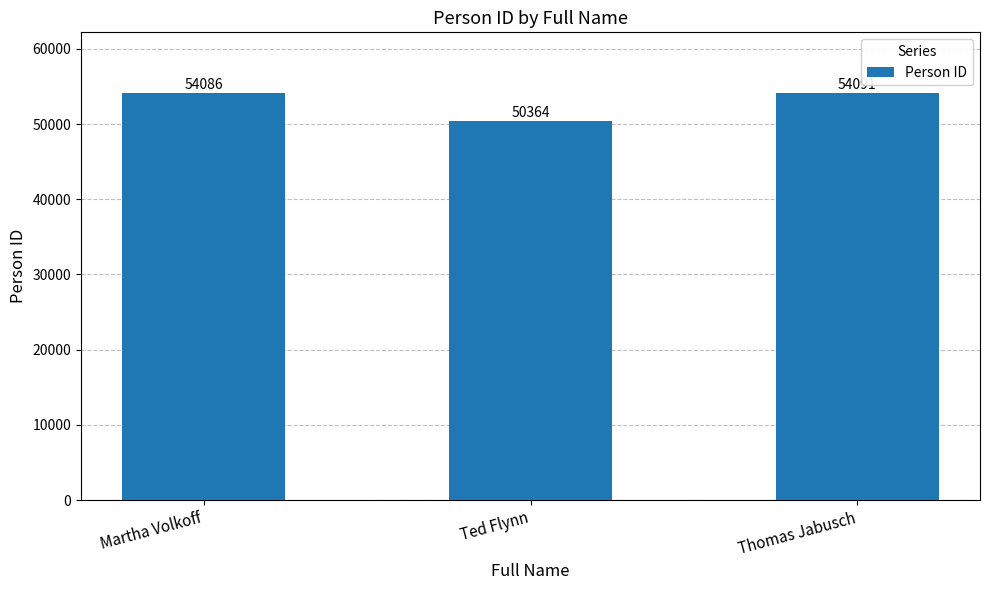

Reading left to right, transcribe all the data shown in this chart.

Martha Volkoff=54086	Ted Flynn=50364	Thomas Jabusch=54091